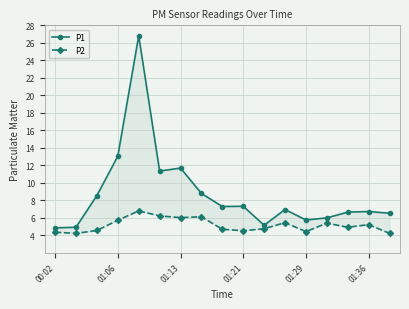

At which label does P1 reach its minimum?

00:02